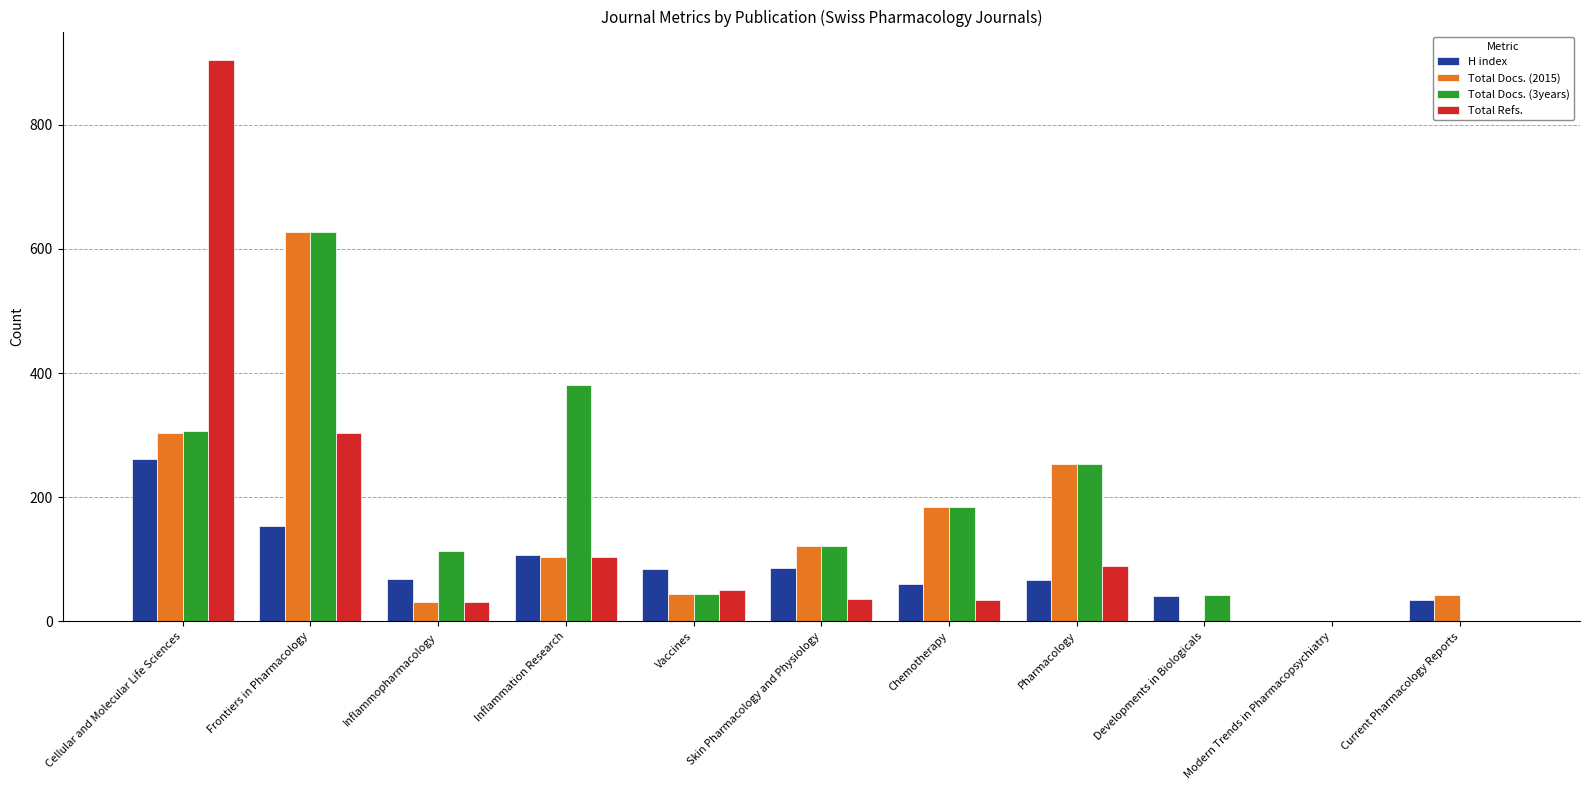

Are the bars horizontal?

No